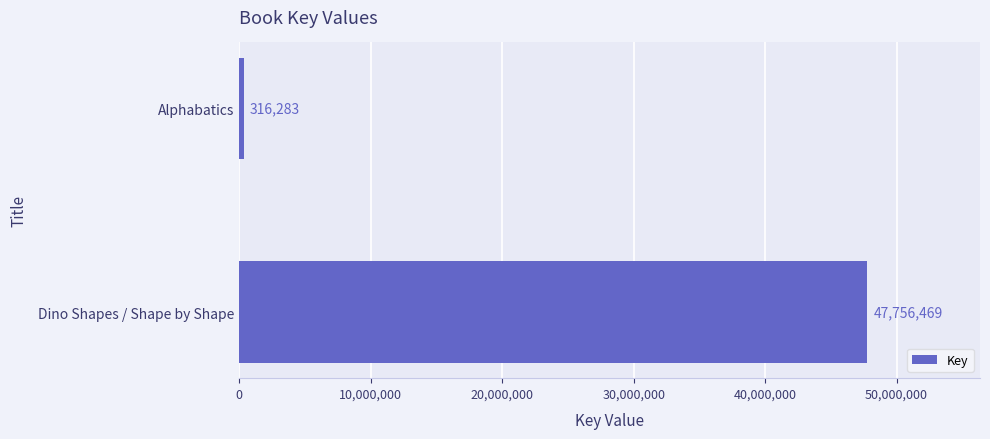

Reading top to bottom, list all the values displayed in this chart.

316283	47756469